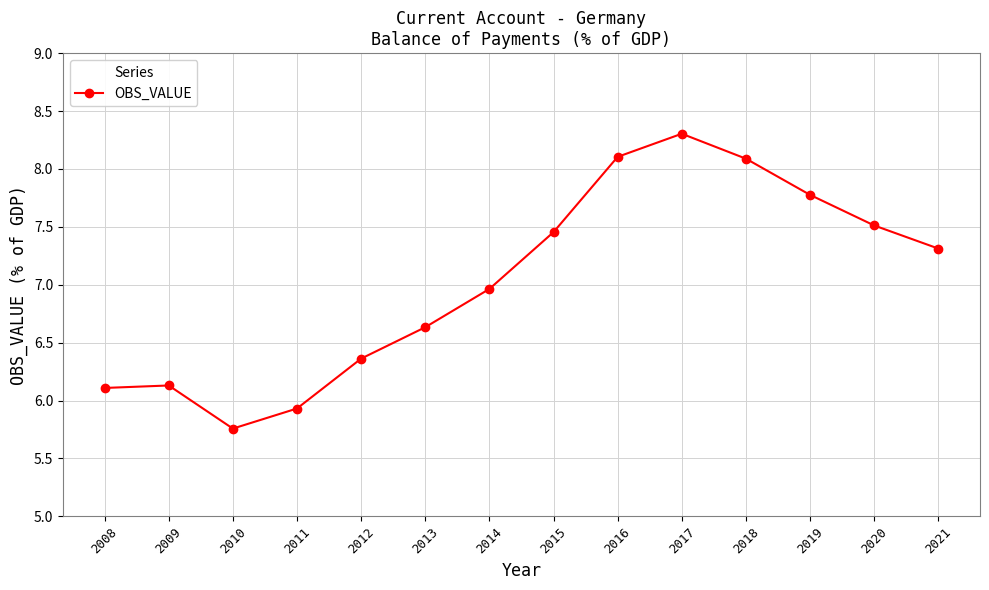

What is the maximum value shown in the chart?

8.3